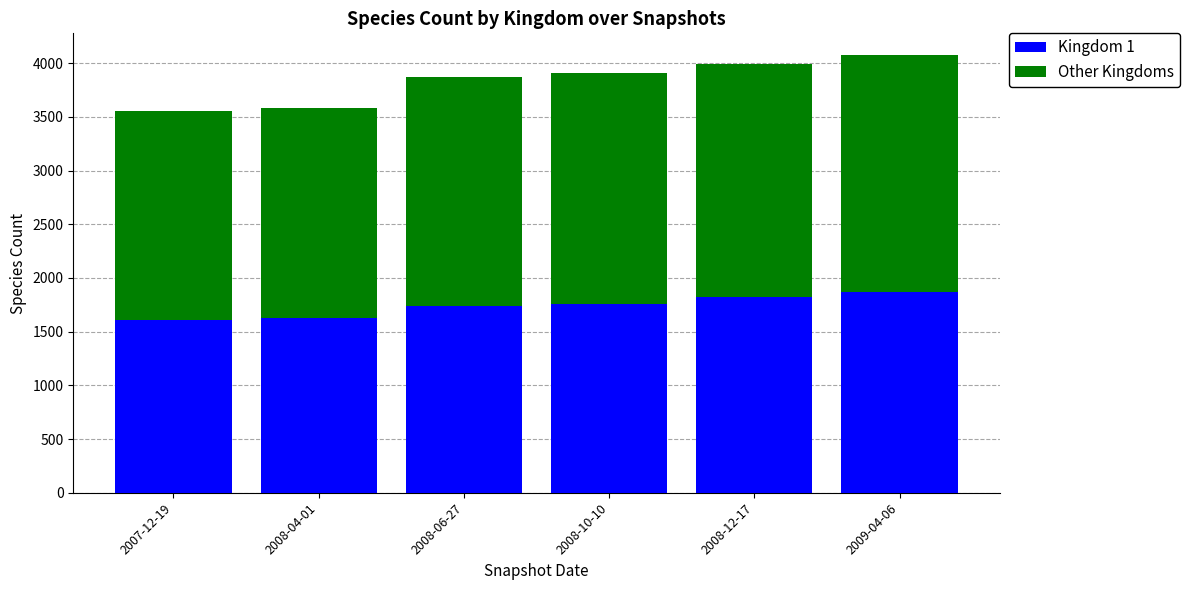

What is the total value across all series at 2008-06-27?

3870